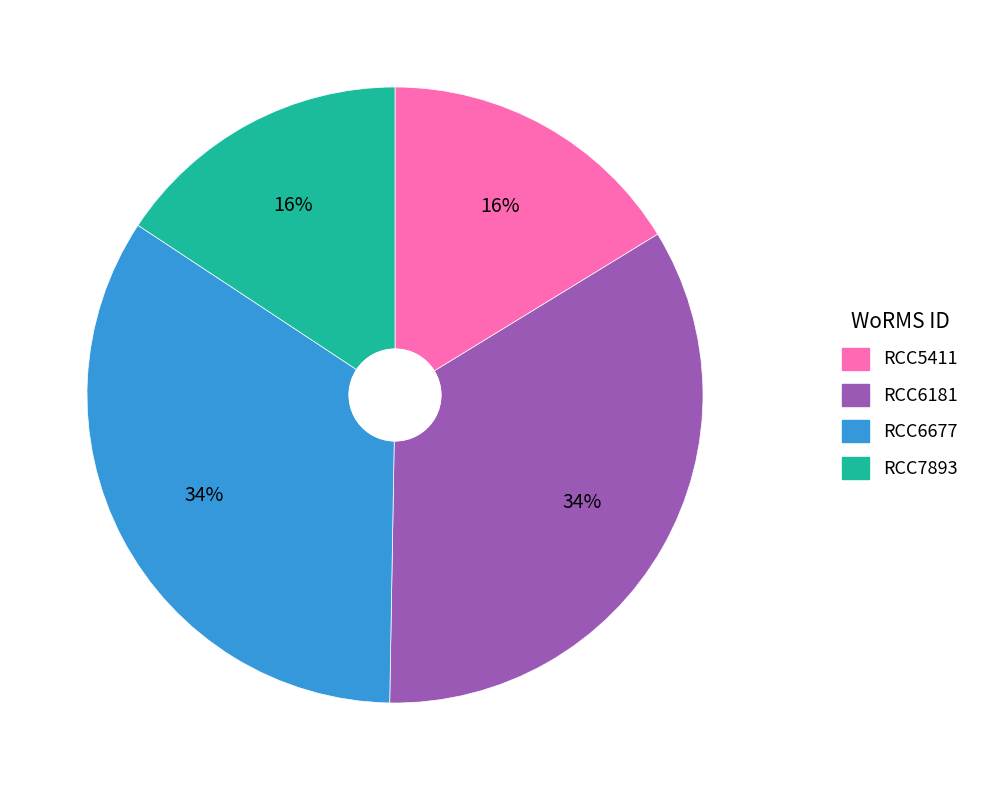

Is RCC5411 the majority of the pie?

No